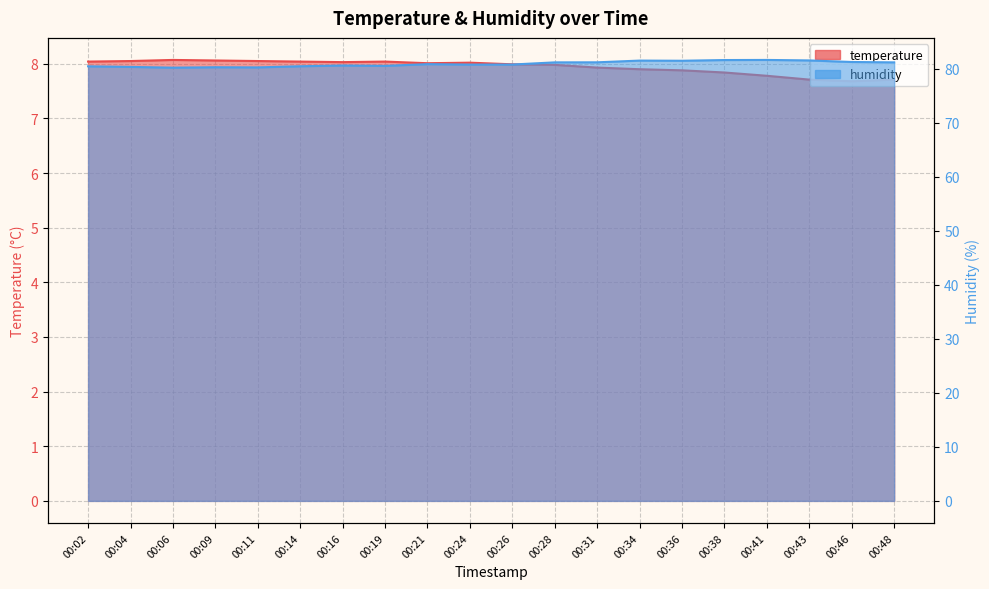

Rank the categories by humidity value from lowest to highest.

00:06, 00:11, 00:09, 00:04, 00:02, 00:14, 00:19, 00:16, 00:24, 00:26, 00:21, 00:28, 00:48, 00:31, 00:46, 00:36, 00:34, 00:43, 00:38, 00:41